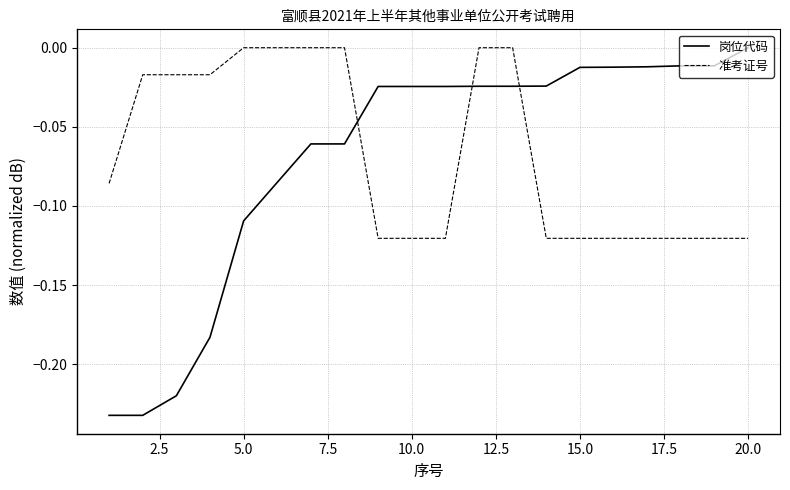

True or false: 岗位代码 and 准考证号 cross at least once.

True